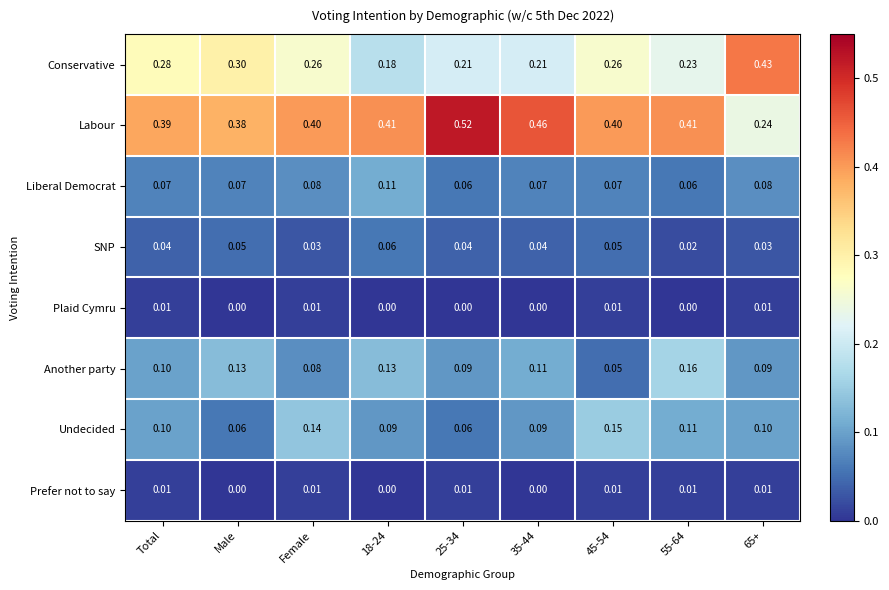

Count the number of categories in the chart.

9